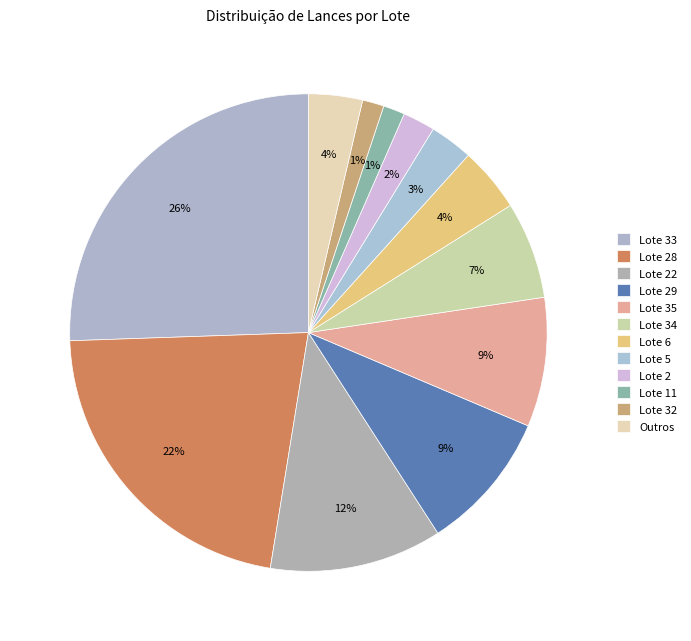

Is it true that Lote 32 is 1% of the pie?

True